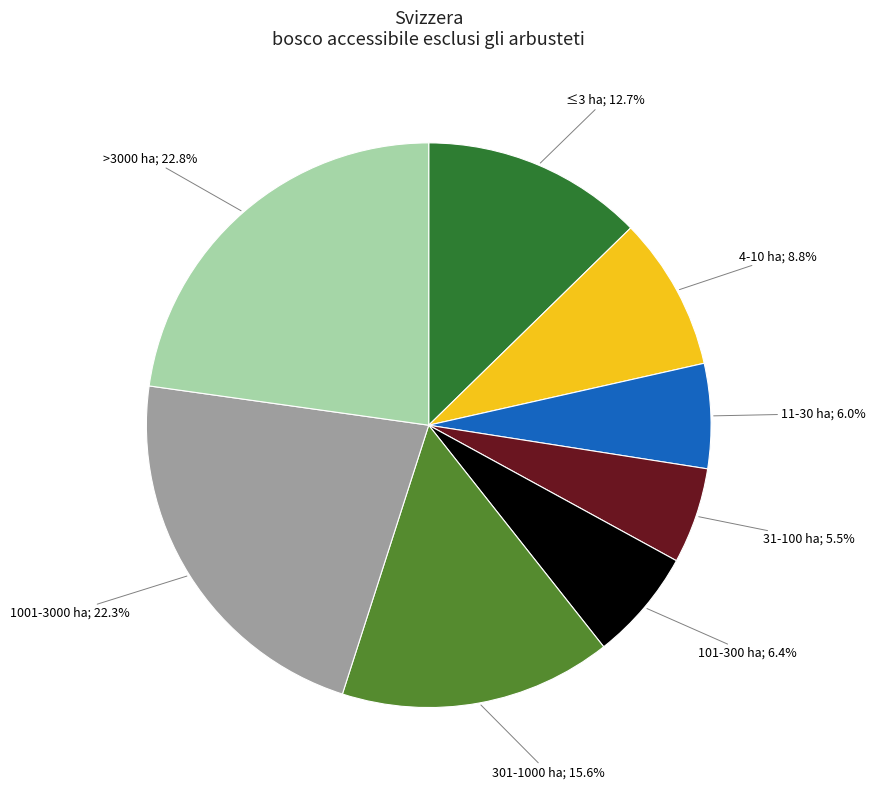

Is there a majority slice in this chart?

No